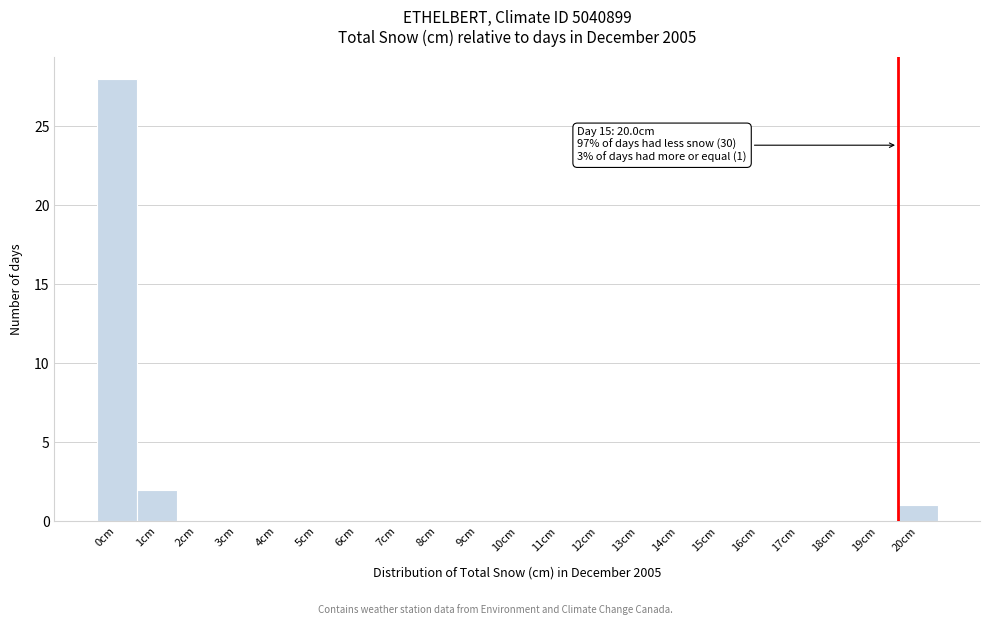

Reading left to right, what are all the values shown in this chart?

0cm=28	1cm=2	2cm=0	3cm=0	4cm=0	5cm=0	6cm=0	7cm=0	8cm=0	9cm=0	10cm=0	11cm=0	12cm=0	13cm=0	14cm=0	15cm=0	16cm=0	17cm=0	18cm=0	19cm=0	20cm=1